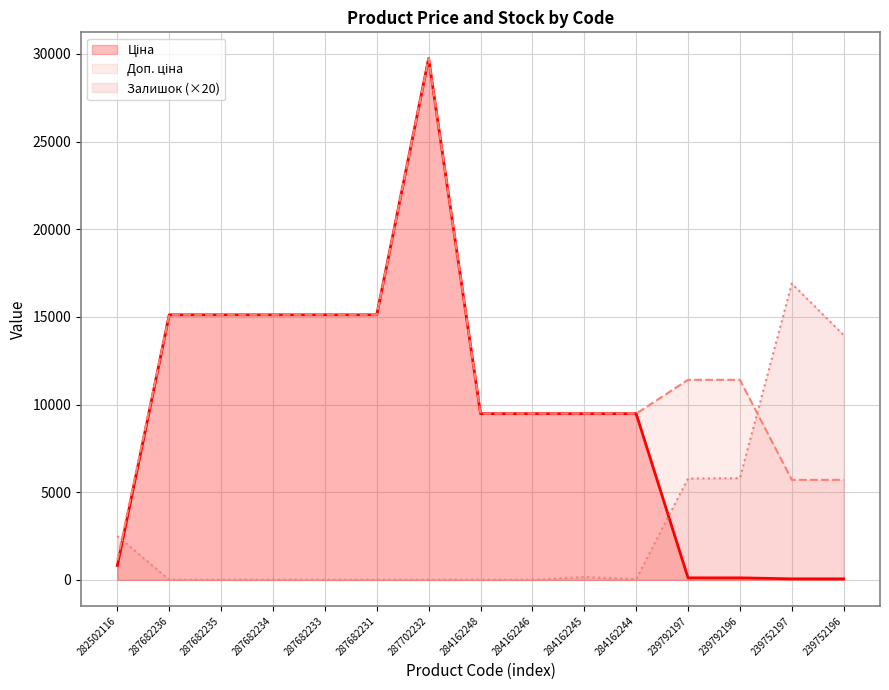

The Ціна series shows 69.4 at 239792196. True or false?

False